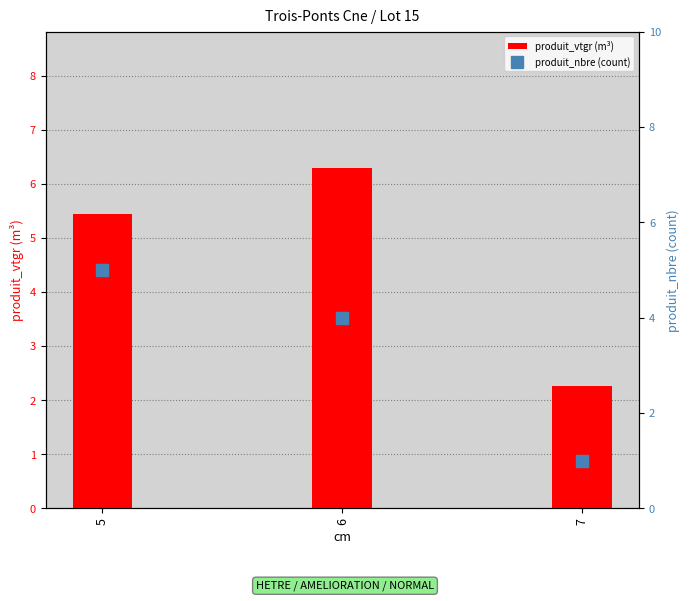

Reading right to left, transcribe all the data shown in this chart.

produit_vtgr (m³): 2.3	6.3	5.4
produit_nbre (count): 1.0	4.0	5.0